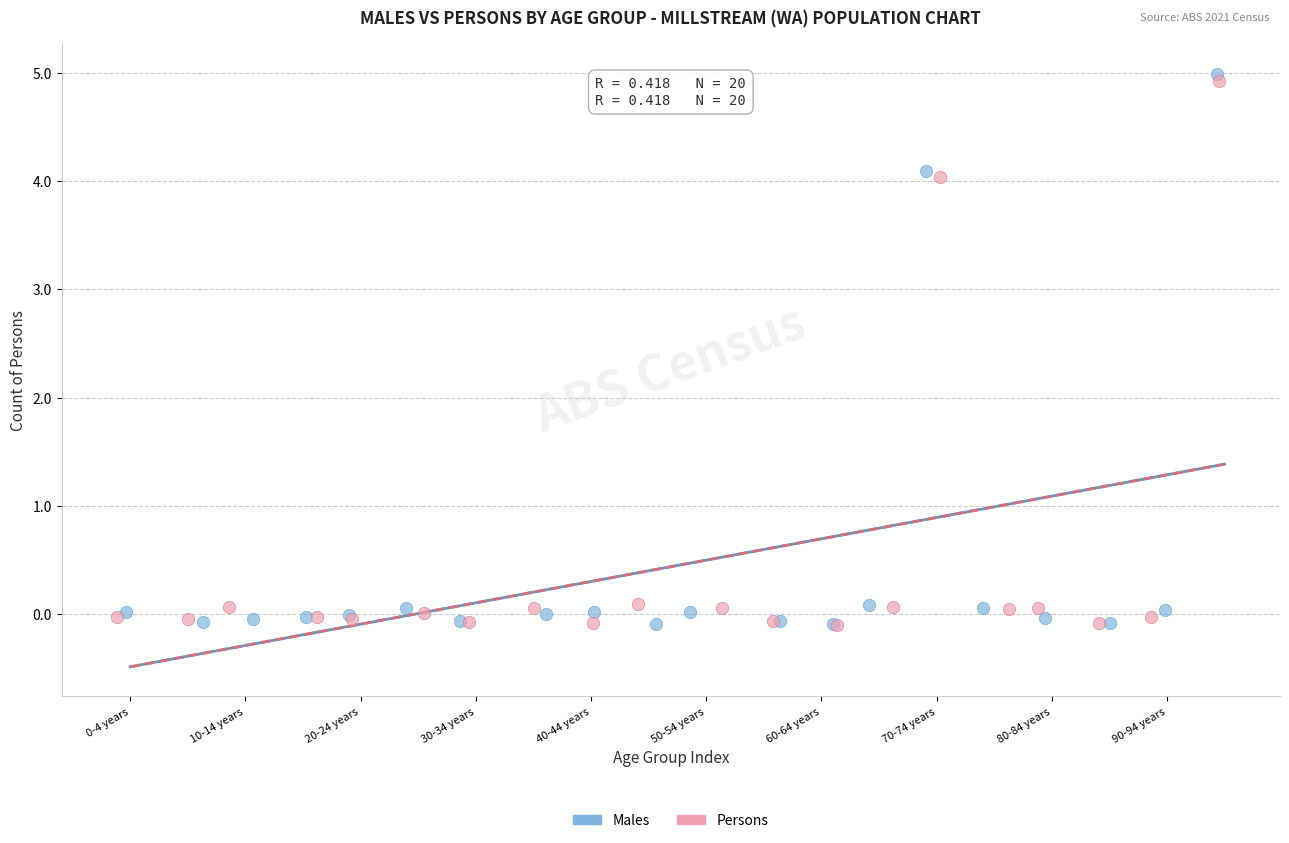

What are all the series names shown in the legend?

Males, Persons